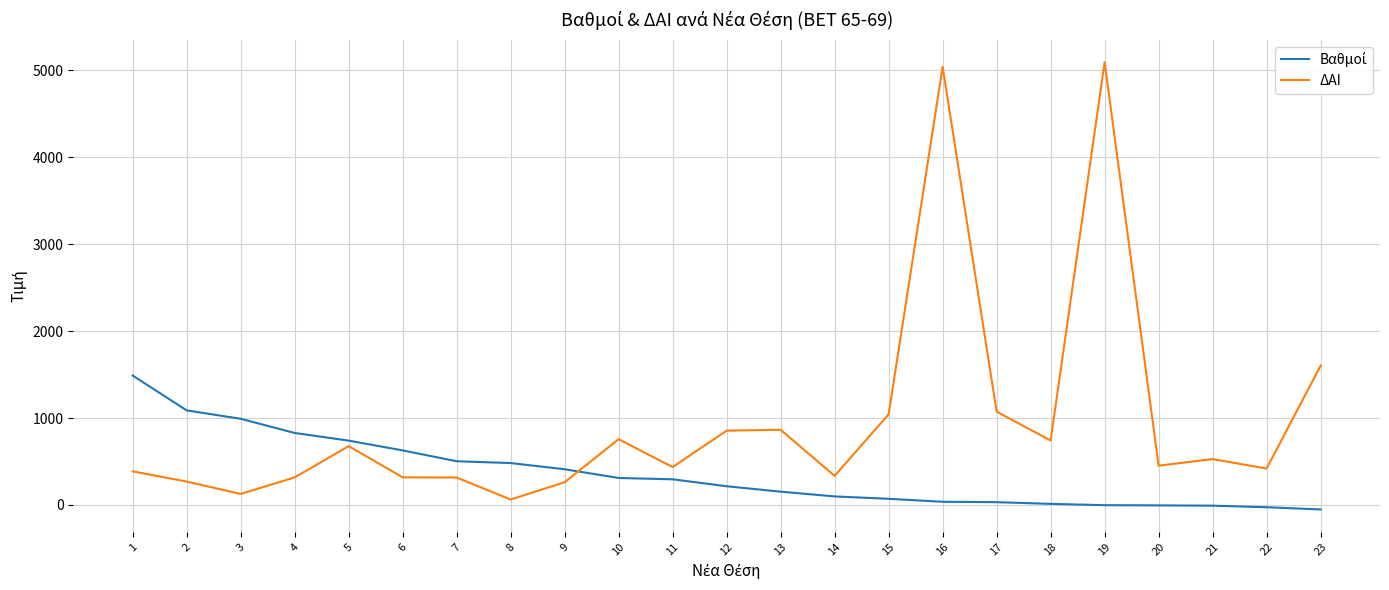

What is the difference between the maximum and minimum values in the ΔΑΙ series?

5031.0